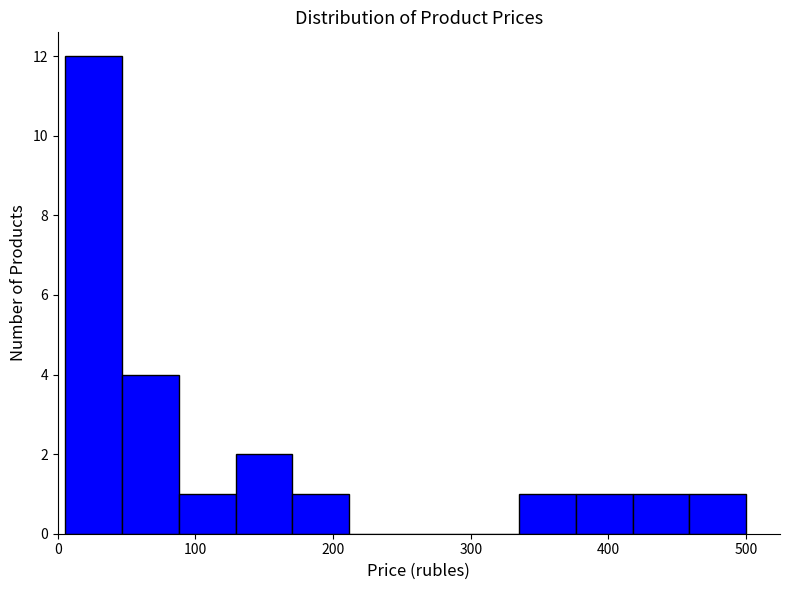

Reading left to right, list every bar in this chart as the range it spans on the x-axis followed by its height. Neither the bar edges nor the heights are printed on the chart, so give them approximately, as read against the axes.

10 to 50: 12
50 to 90: 4
90 to 130: 1
130 to 170: 2
170 to 210: 1
210 to 250: 0
250 to 290: 0
290 to 340: 0
340 to 380: 1
380 to 420: 1
420 to 460: 1
460 to 500: 1